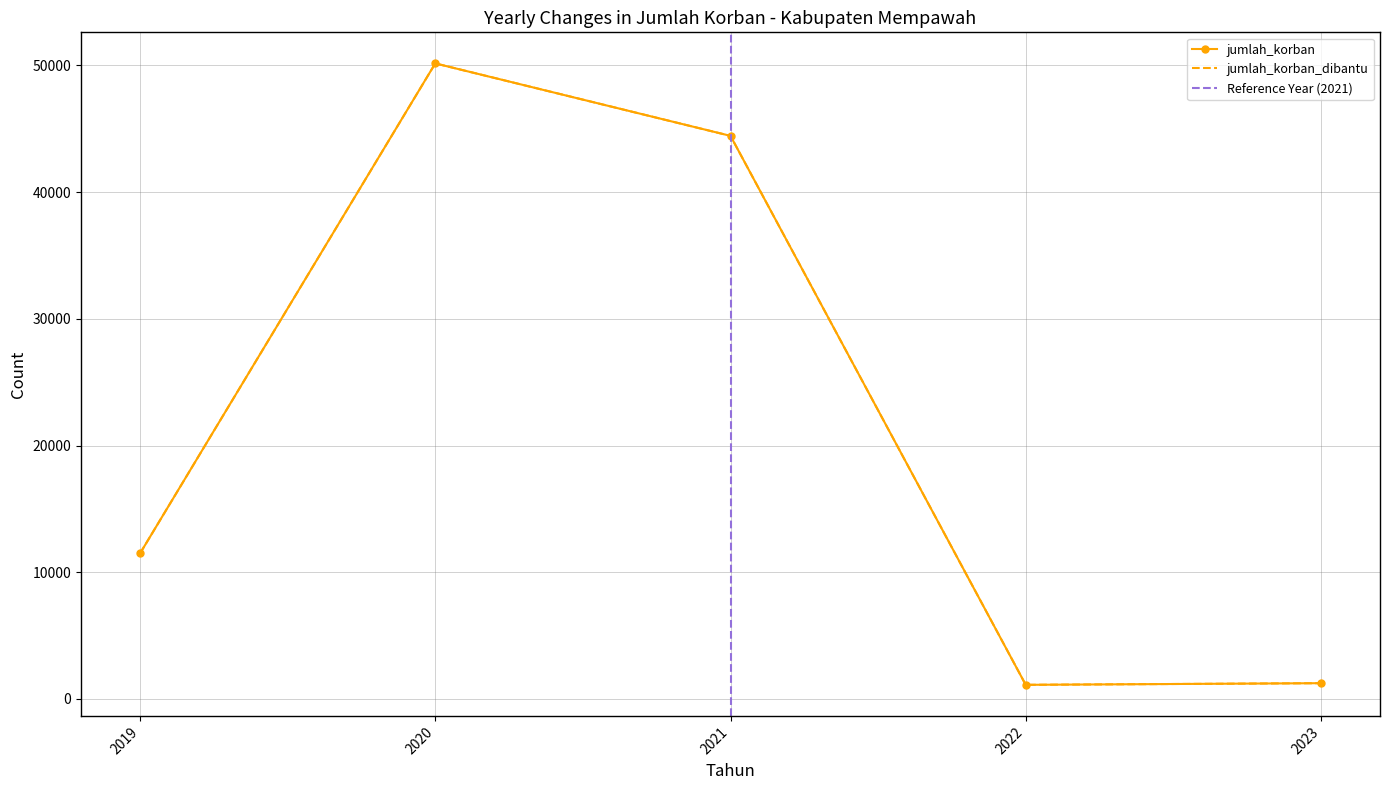

True or false: jumlah_korban and jumlah_korban_dibantu cross at least once.

False